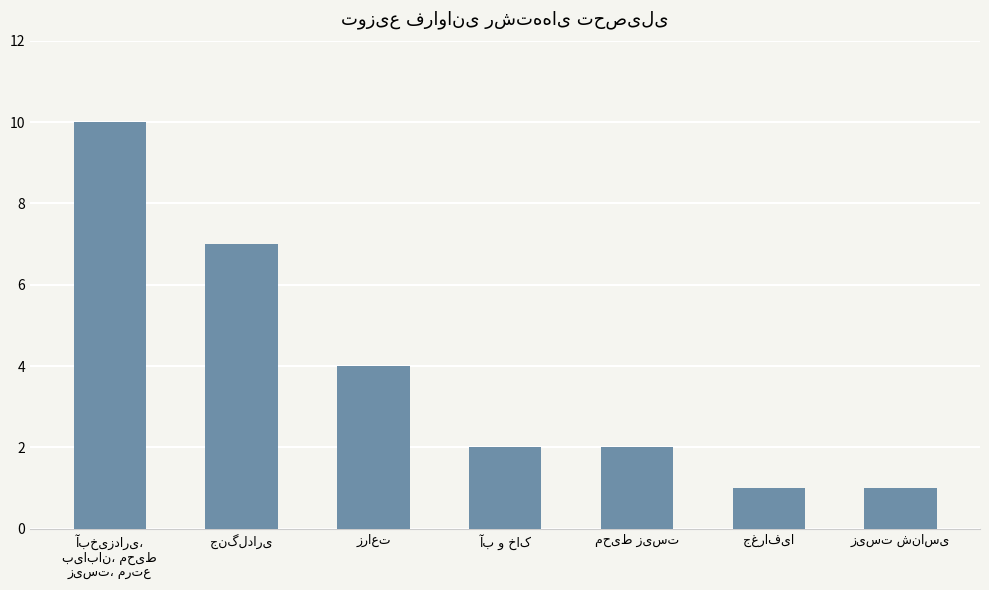

How many distinct data groups are displayed?

1